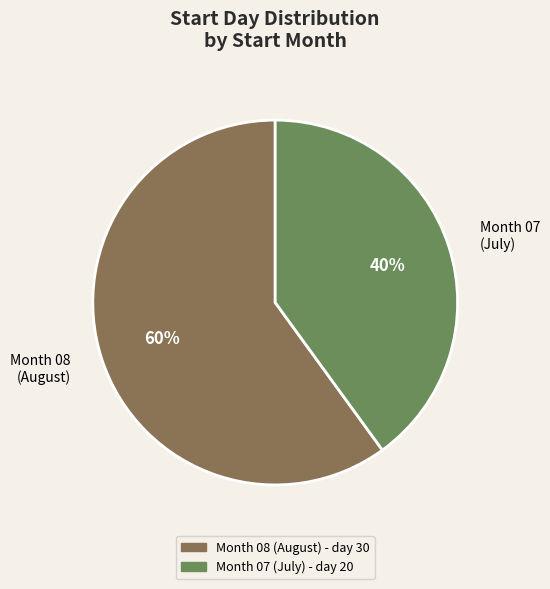

Which slice is the smallest?

Month 07 (July)